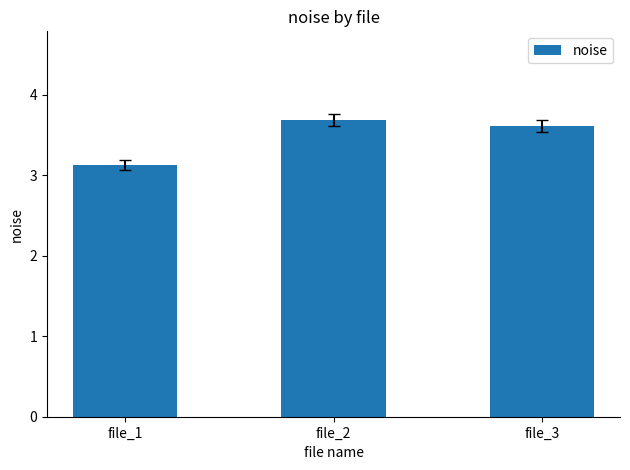

How many bars are there in total?

3